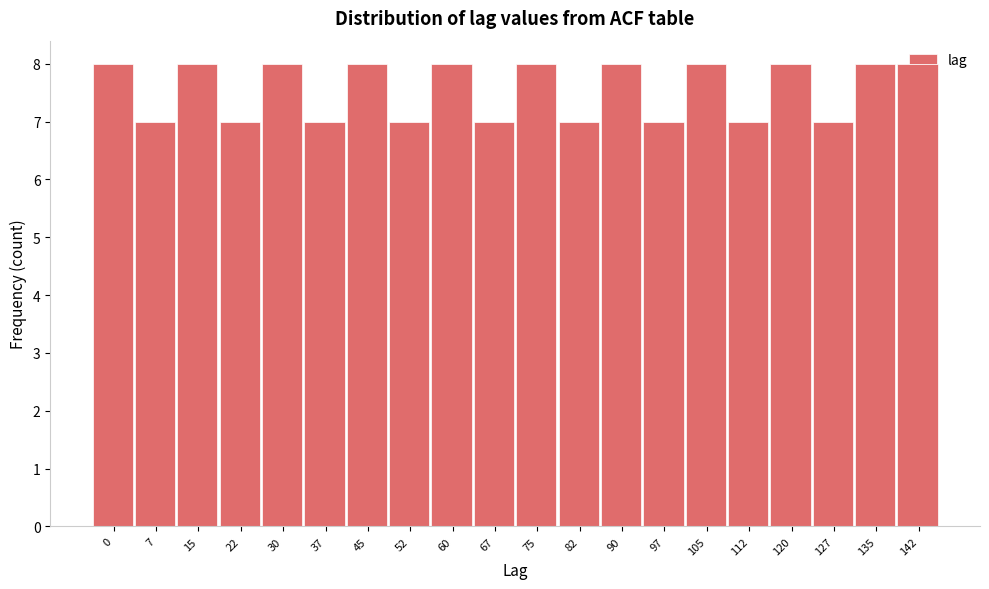

What value does the data have at 82?

7